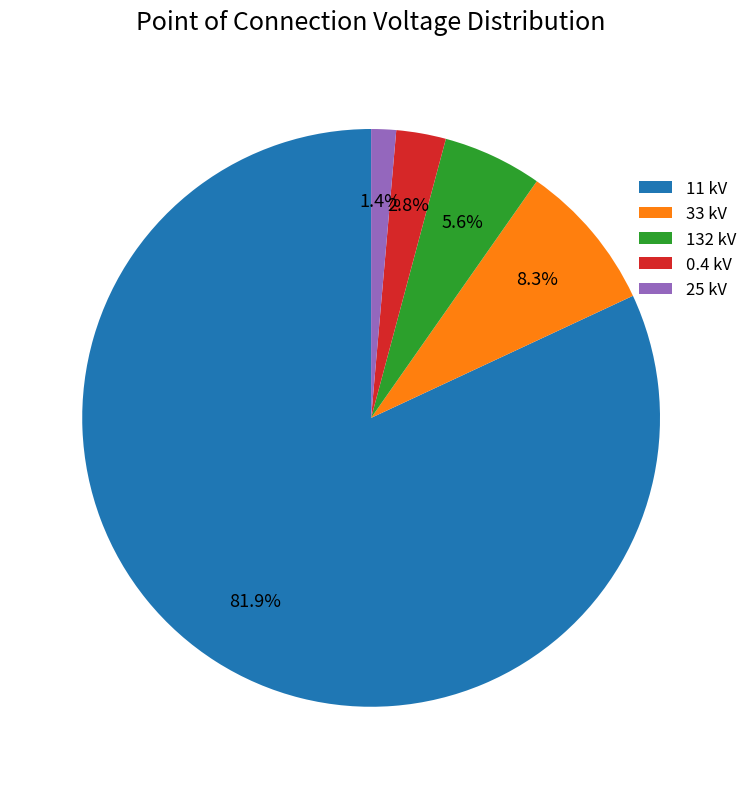

Between 25 kV and 33 kV, which is larger?

33 kV